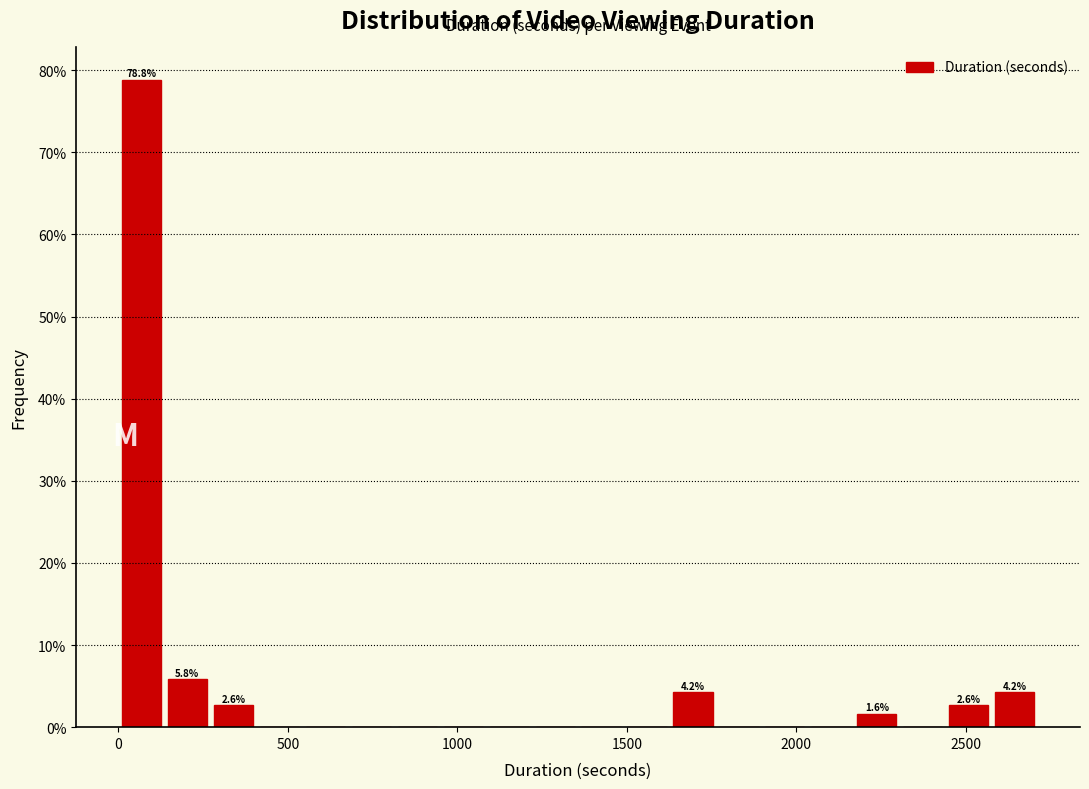

Around what value on the x-axis is the tallest bar? Give the approximate position of its centre, as read against the axis.

50